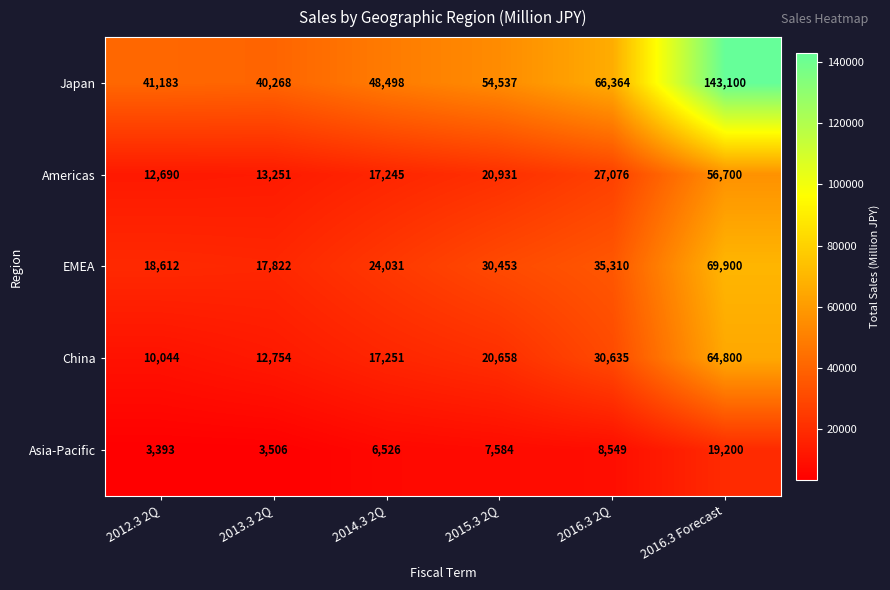

The Japan series shows 59482 at 2012.3 2Q. True or false?

False